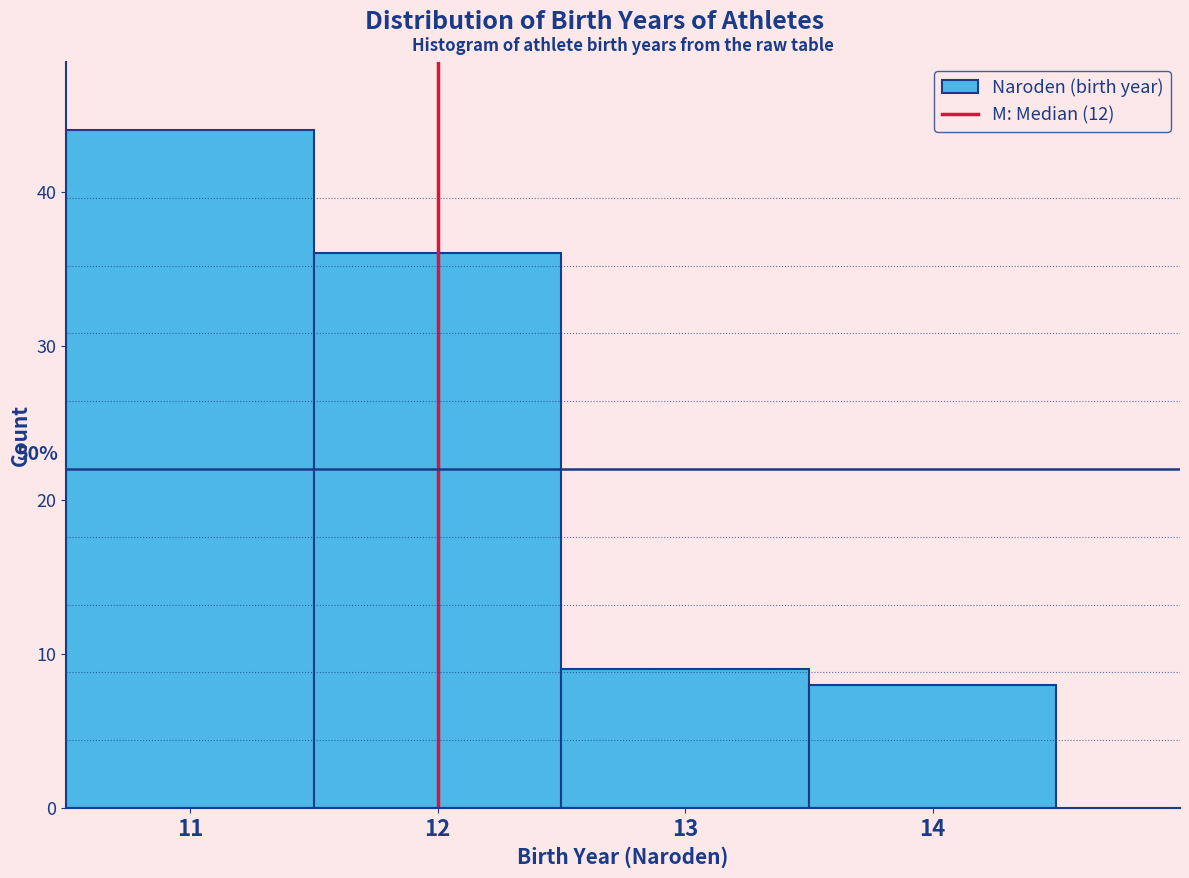

Which range on the x-axis has the tallest bar?

10.5 to 11.5